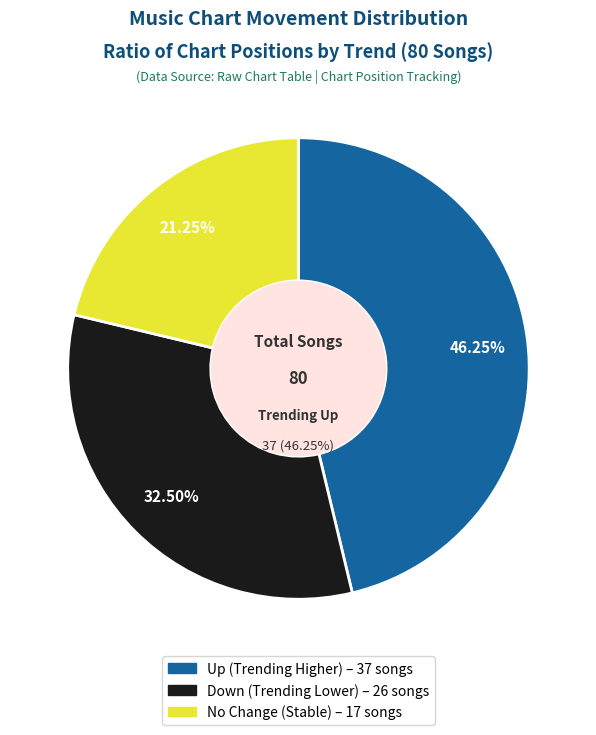

To the nearest percent, what percentage of the pie is up?

46%